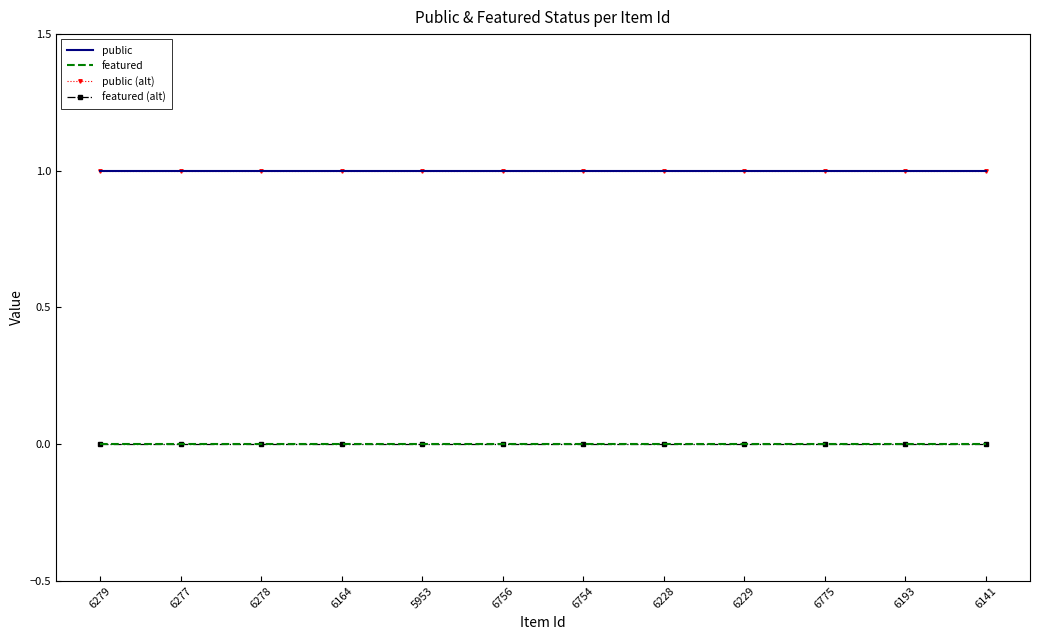

At which label is featured closest to 0?

6279